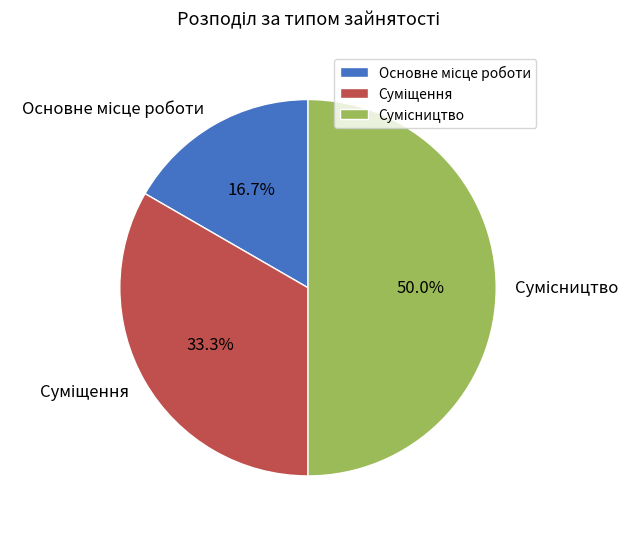

True or false: Сумісництво accounts for 50% of the total.

True